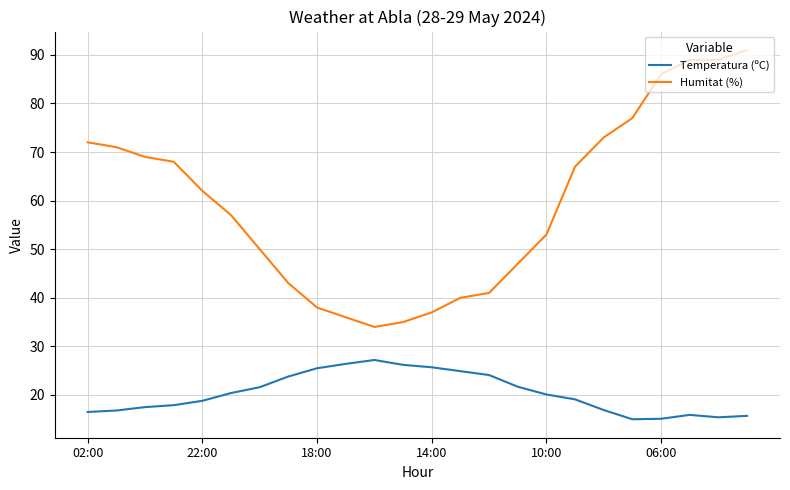

How many values in the Humitat (%) series are below 62?

12